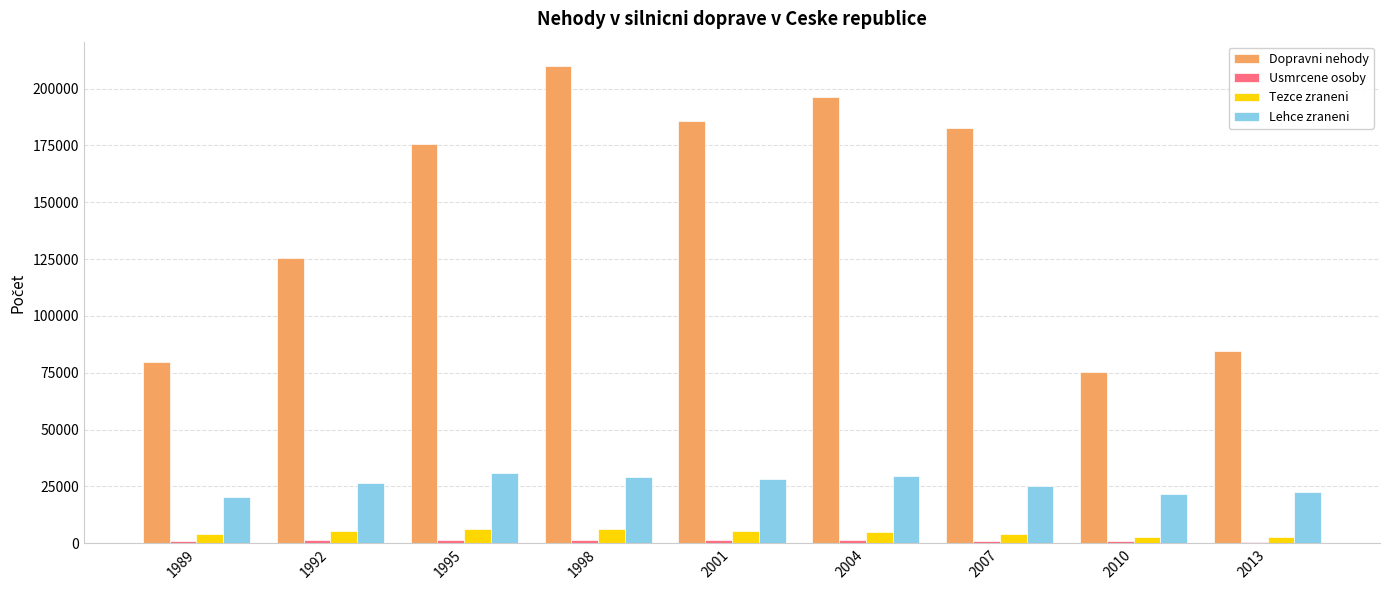

What is the maximum value for Dopravni nehody?

210137